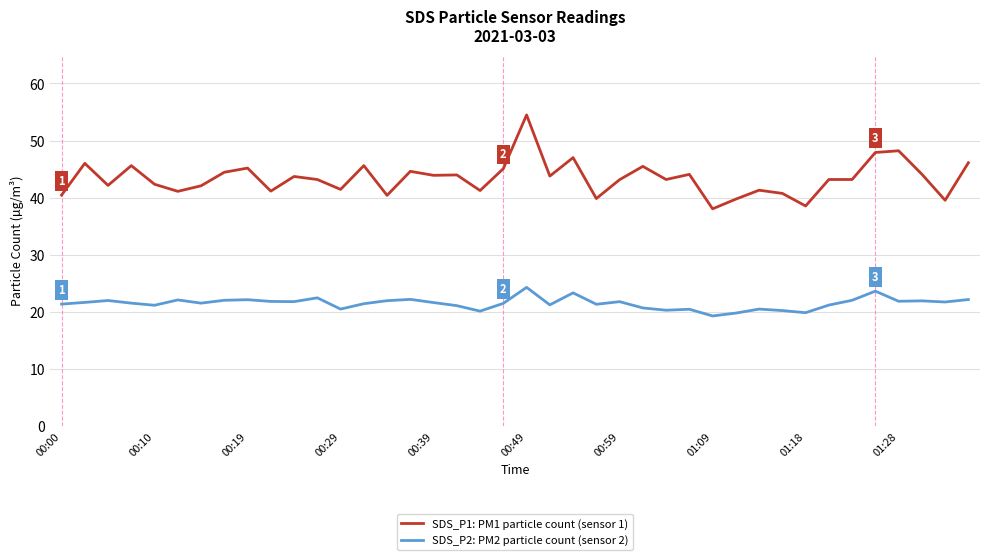

True or false: SDS_P2: PM2 particle count (sensor 2) and SDS_P1: PM1 particle count (sensor 1) cross at least once.

False